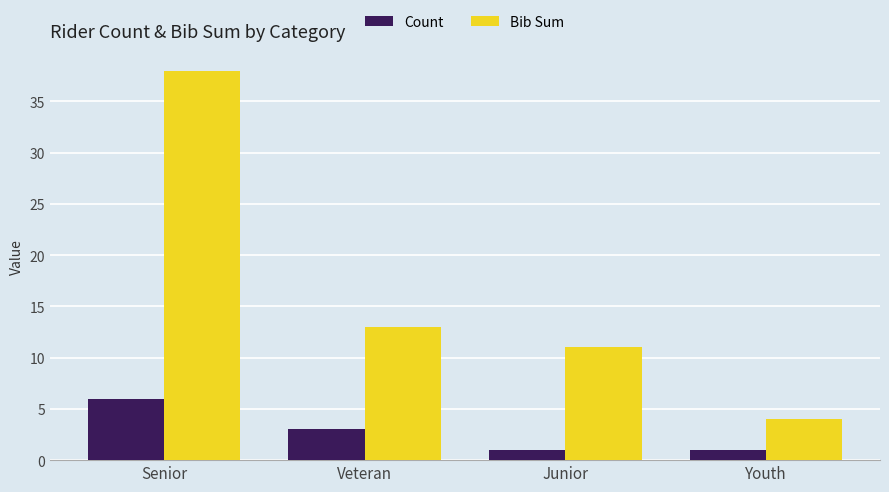

The Bib Sum series shows 4 at Youth. True or false?

True